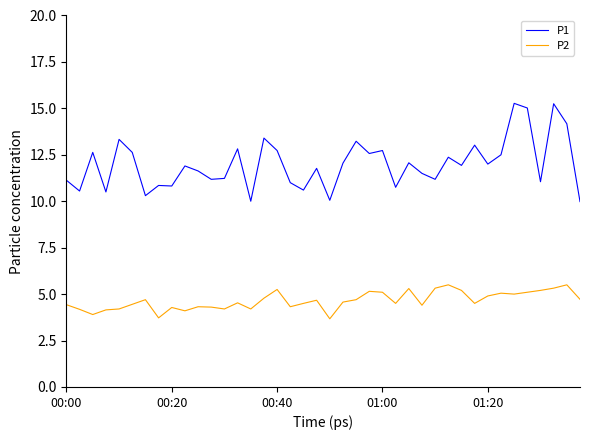

True or false: P2 and P1 intersect in this chart.

False